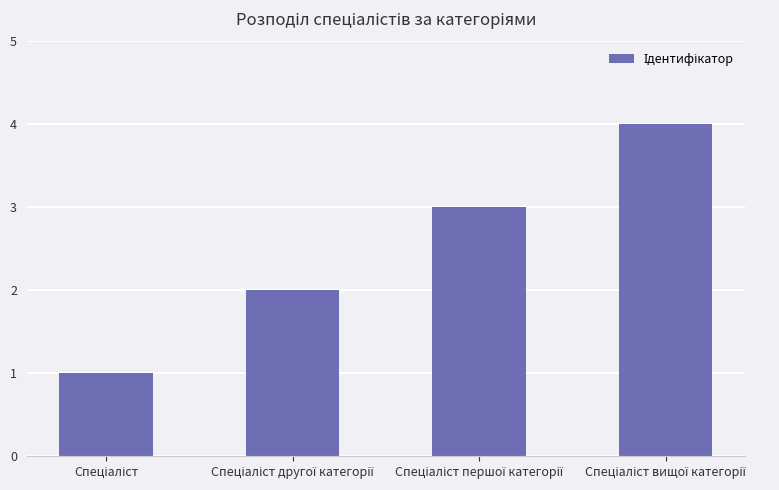

What is the difference between the maximum and minimum values?

3